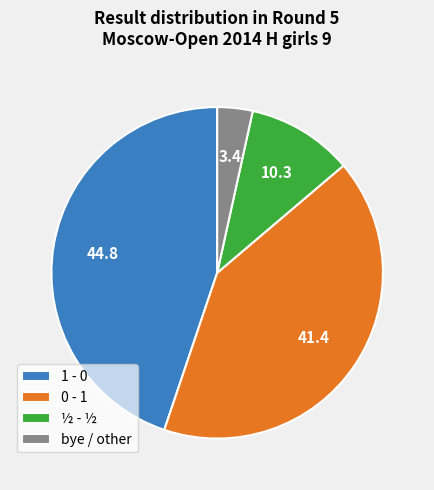

Which category has the biggest portion of the pie?

1 - 0